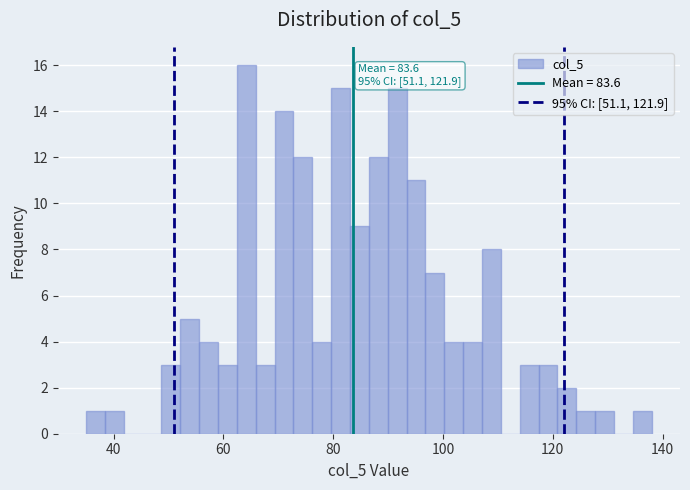

Read against the x-axis, roughly where is the centre of the tallest bar?

64